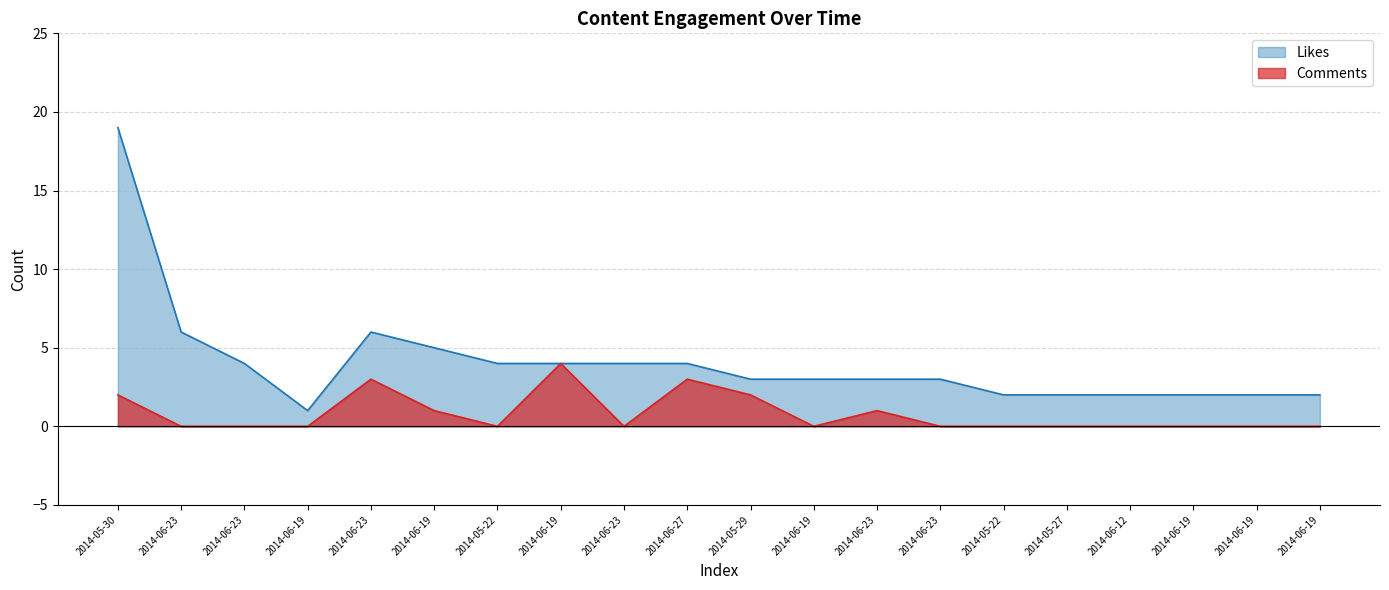

The value of Comments at 2014-05-27 is 0. True or false?

True